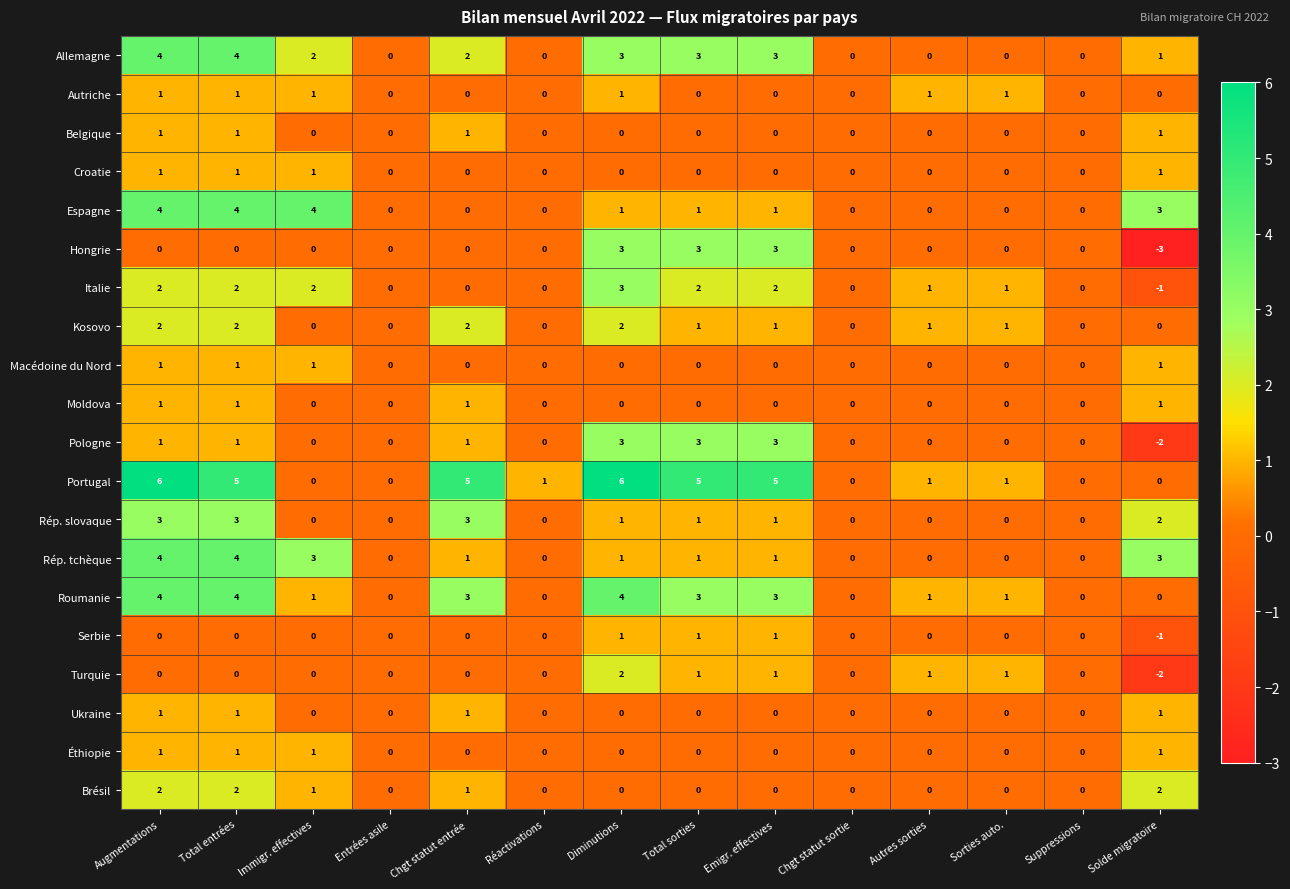

What is the difference between the Portugal values at Immigr. effectives and Augmentations?

6